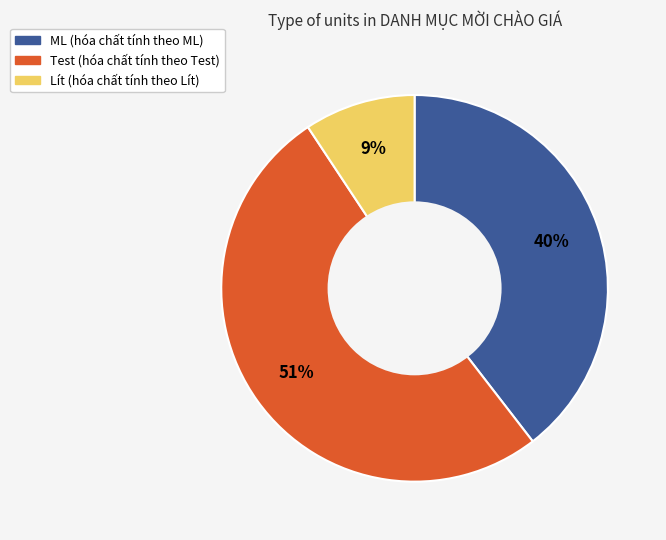

To the nearest percent, what is the difference between the largest and smallest slice percentages?

42%